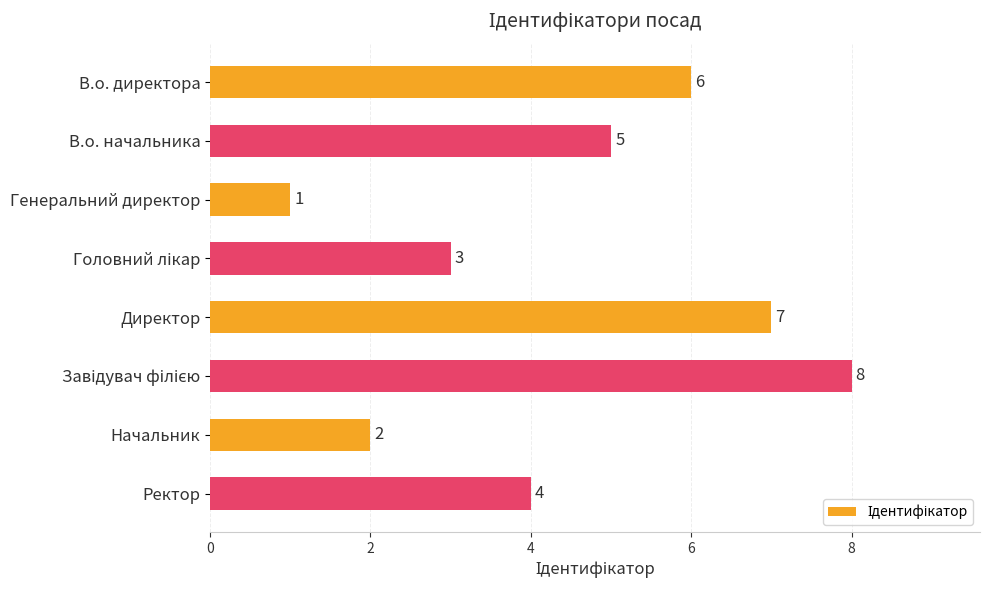

What is the sum of all values?

36